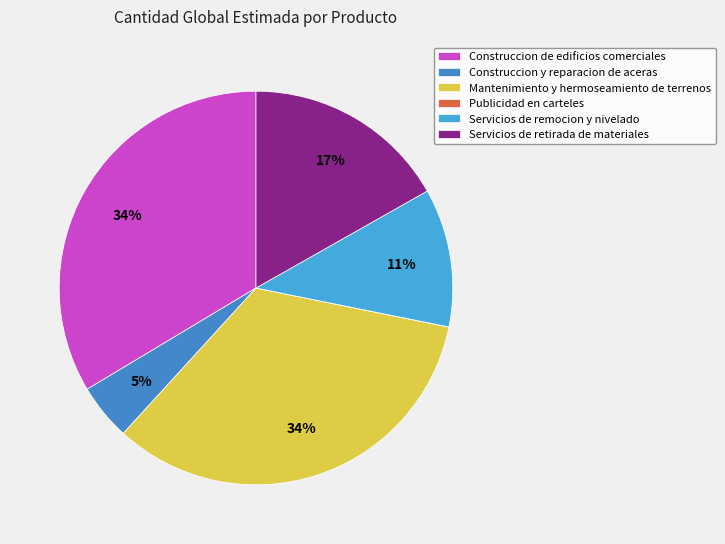

Rank the categories by value from highest to lowest.

Construccion de edificios comerciales, Mantenimiento y hermoseamiento de terrenos, Servicios de retirada de materiales, Servicios de remocion y nivelado, Construccion y reparacion de aceras, Publicidad en carteles